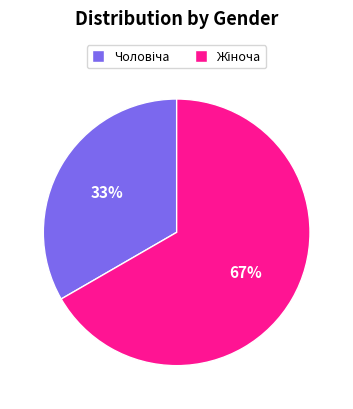

Is there a majority slice in this chart?

Yes